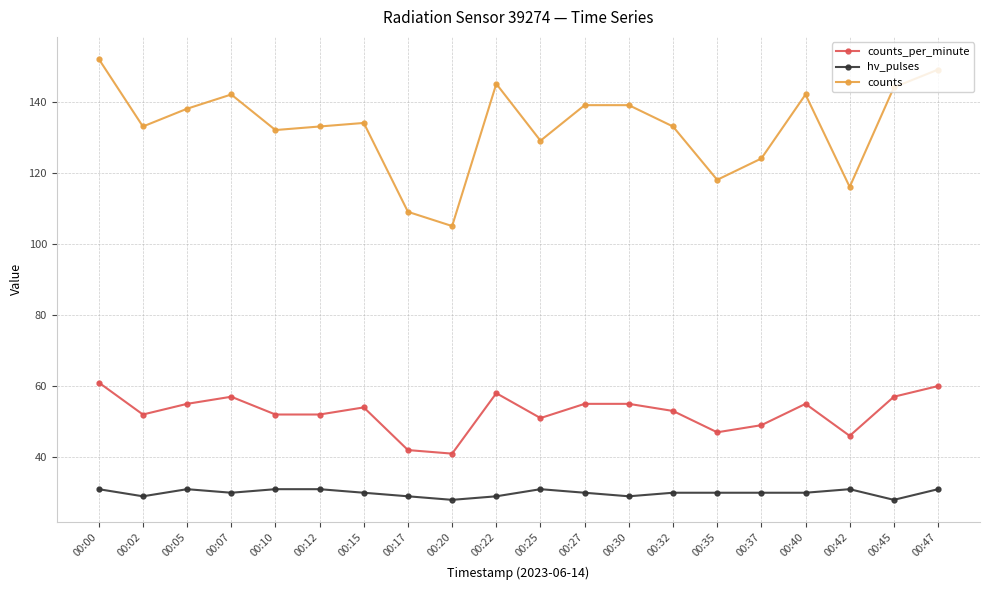

What is the value of the counts point at the 17th from the left?

142